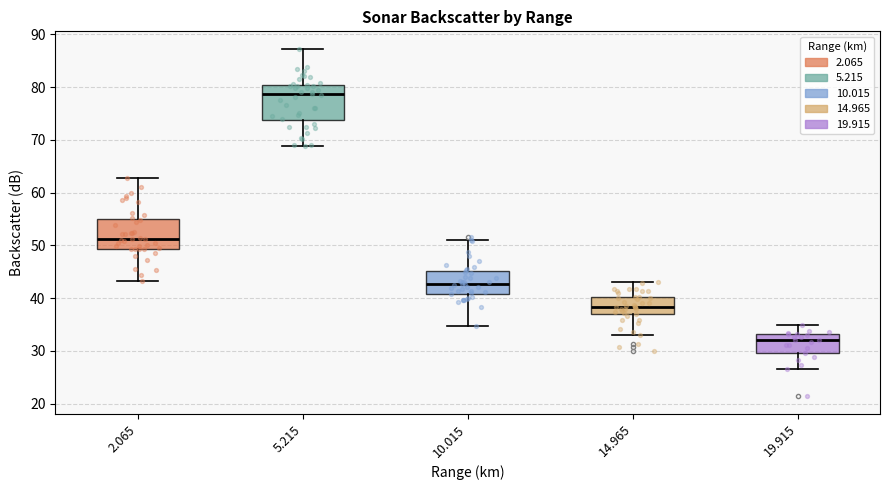

Reading left to right, read every box against the y-axis: the position of its median line, the range the box covers, and the ends of its whiskers. The values are not printed on the chart, so give them approximately, as read against the axis.

2.065: median 51, box 49 to 55, whiskers 43 to 63
5.215: median 79, box 74 to 80, whiskers 69 to 87
10.015: median 43, box 41 to 45, whiskers 35 to 51
14.965: median 38, box 37 to 40, whiskers 33 to 43
19.915: median 32, box 30 to 33, whiskers 27 to 35